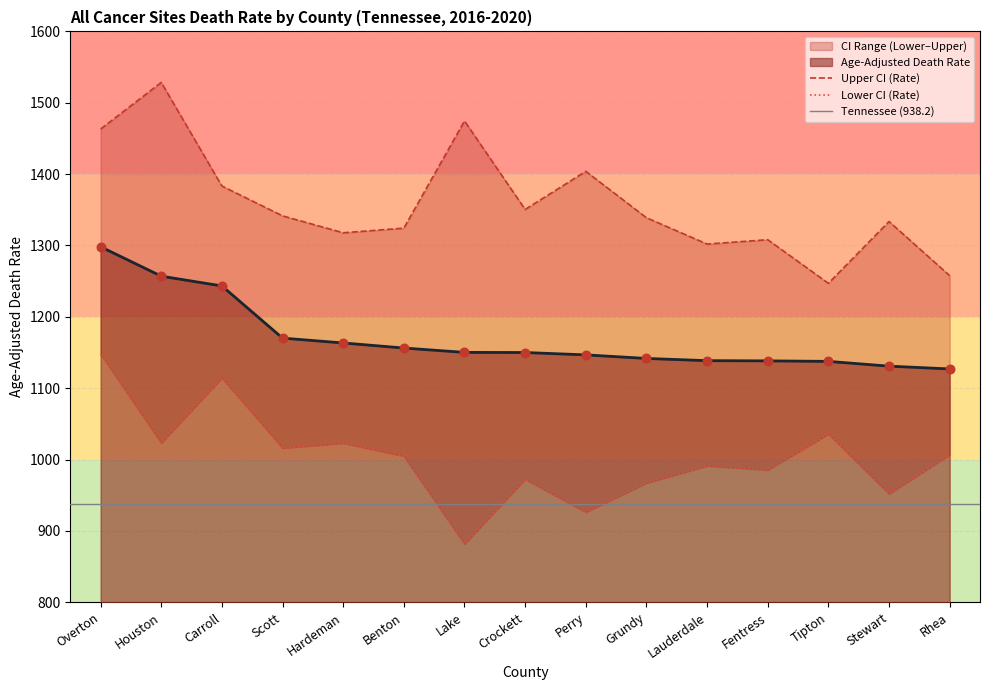

What is the total value across all series at Overton?

3908.8